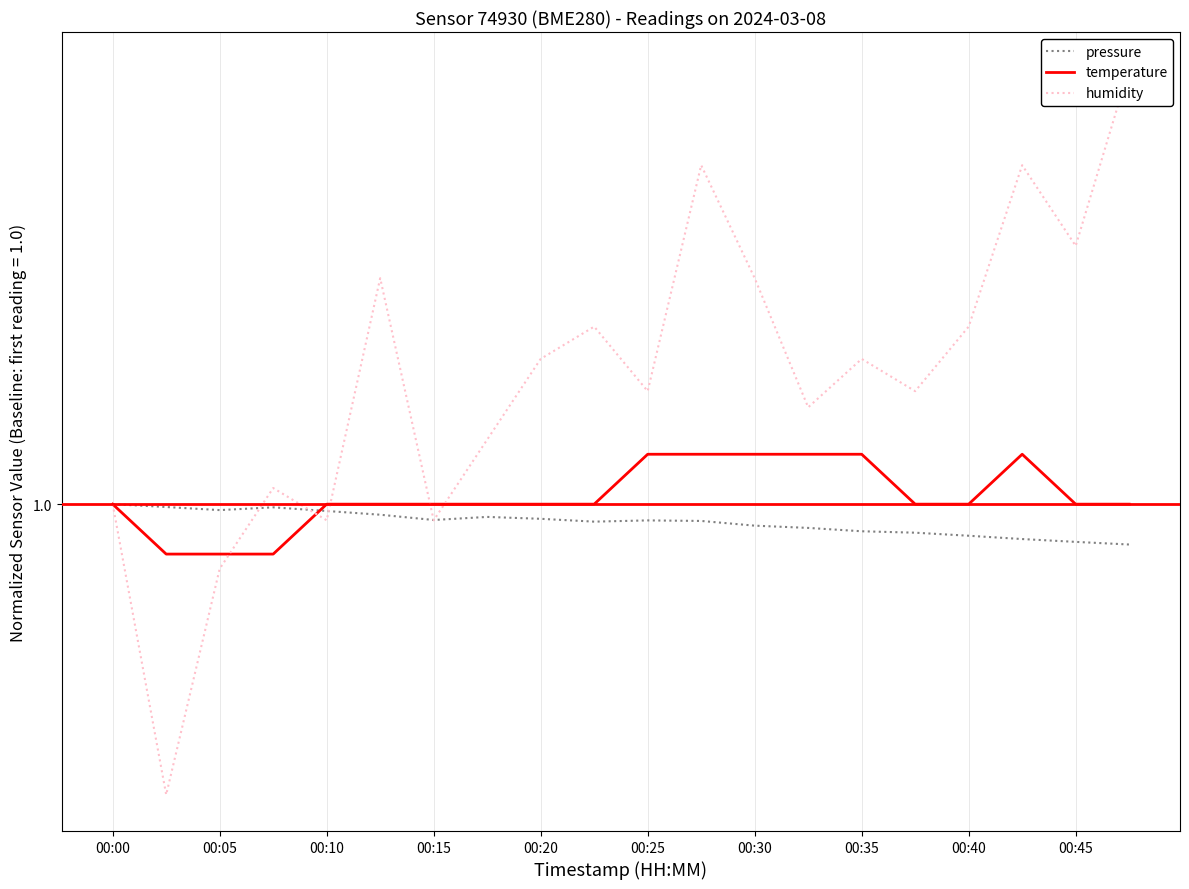

Does the chart display data point markers on the line(s)?

No